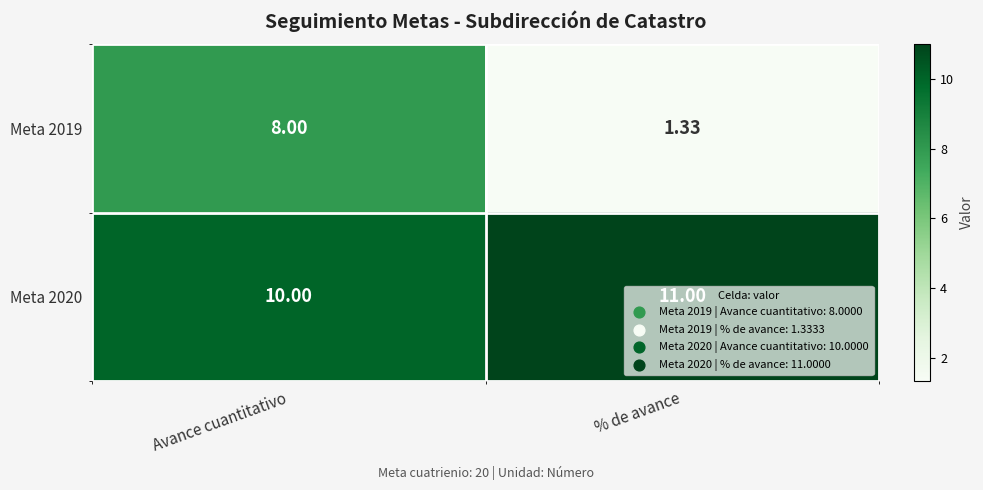

Which category has the highest value in the Meta 2020 series?

% de avance